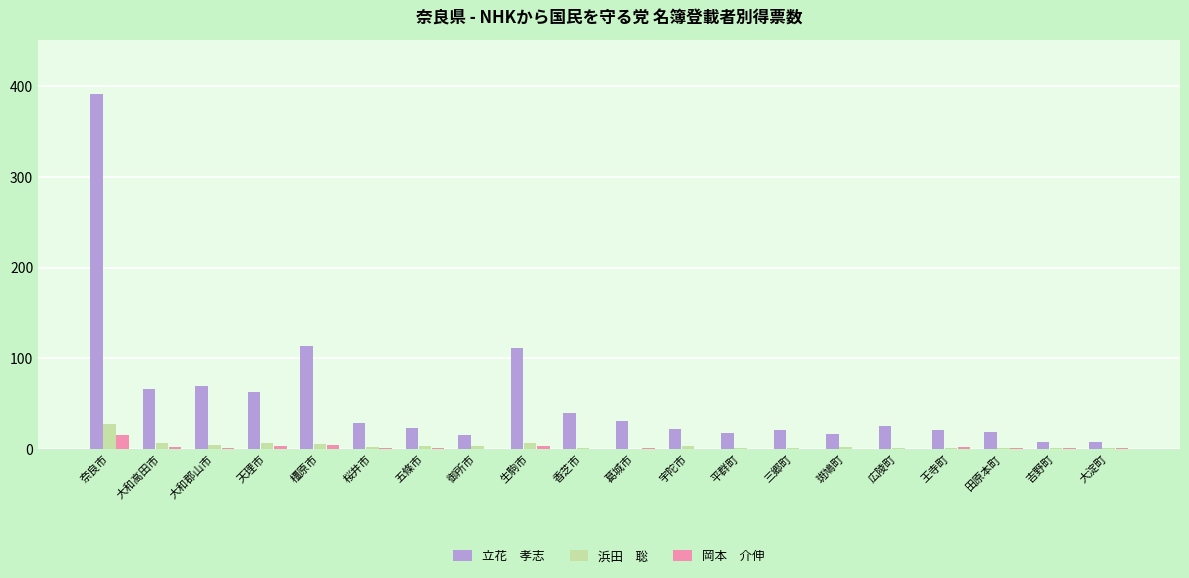

At which category is the sum across all series the highest?

奈良市